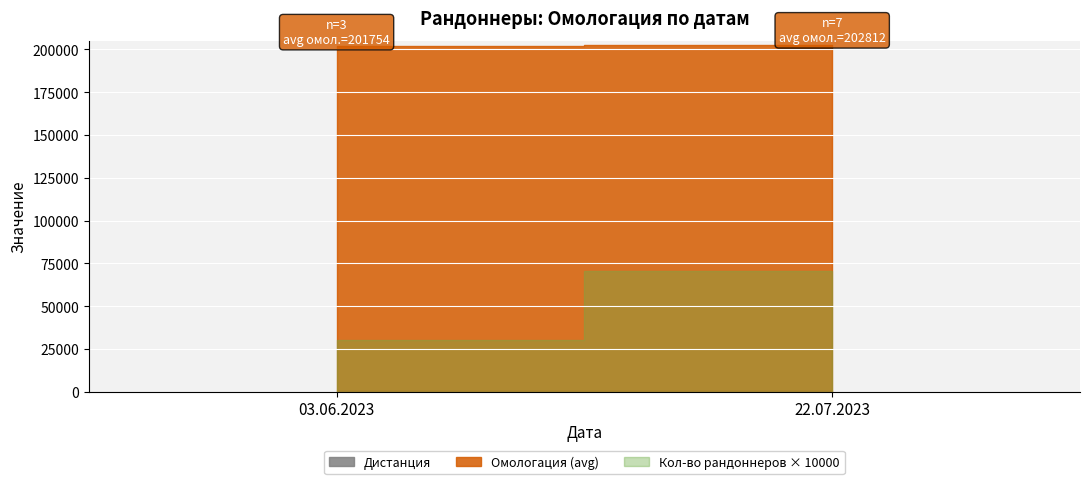

True or false: Дистанция has more than 2 interior local peaks.

False